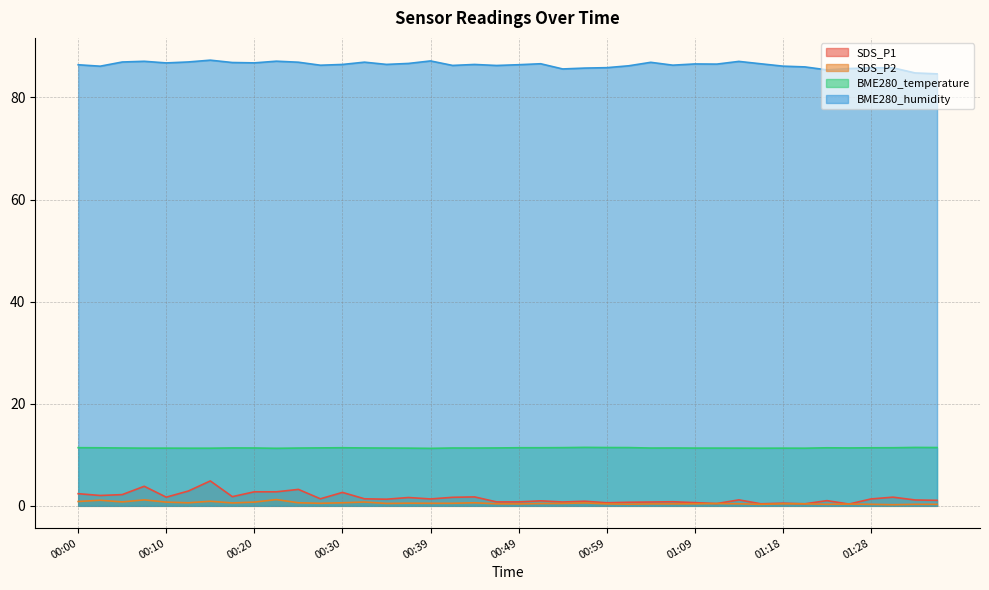

The BME280_humidity series shows 127.2 at 00:08. True or false?

False